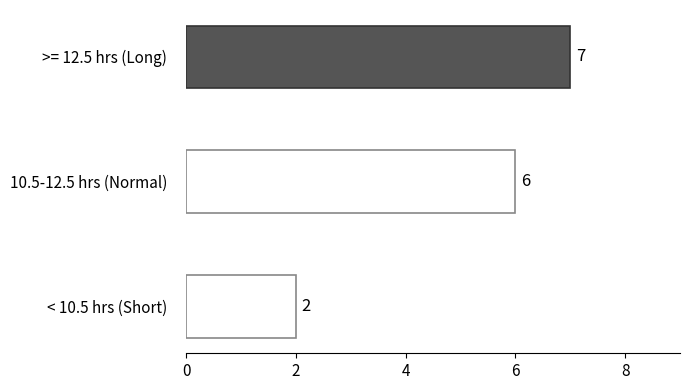

What is the sum of the values at < 10.5 hrs (Short) and 10.5-12.5 hrs (Normal)?

8